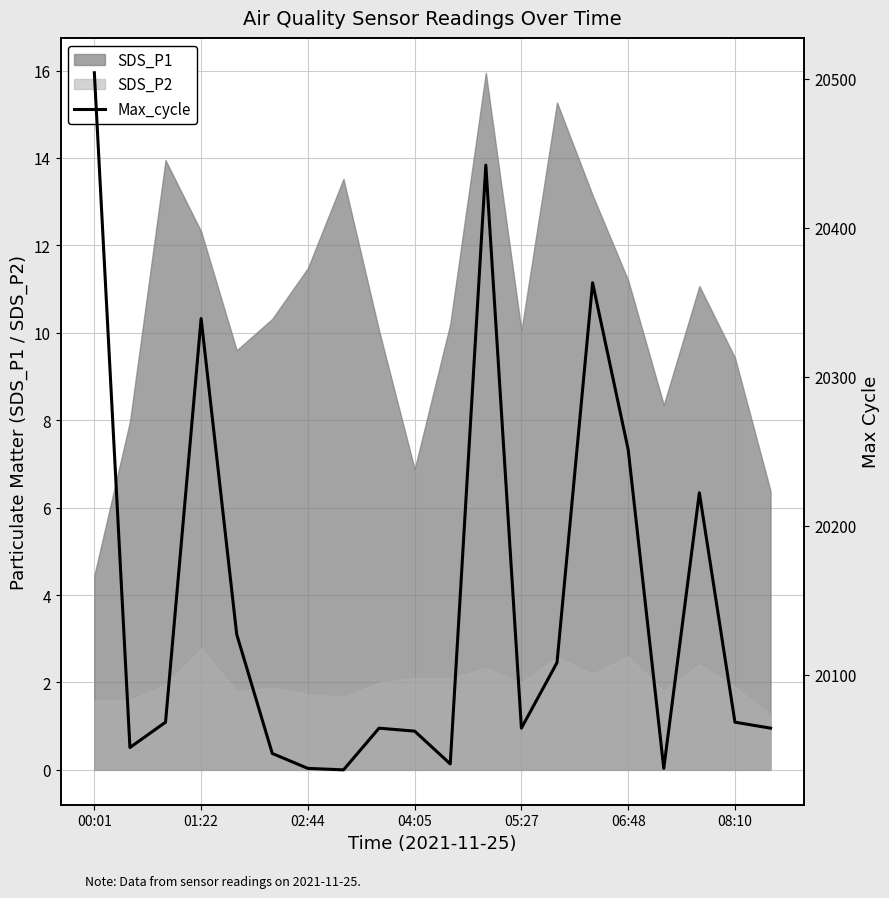

The value of SDS_P2 at 01:22 is 2.8. True or false?

True